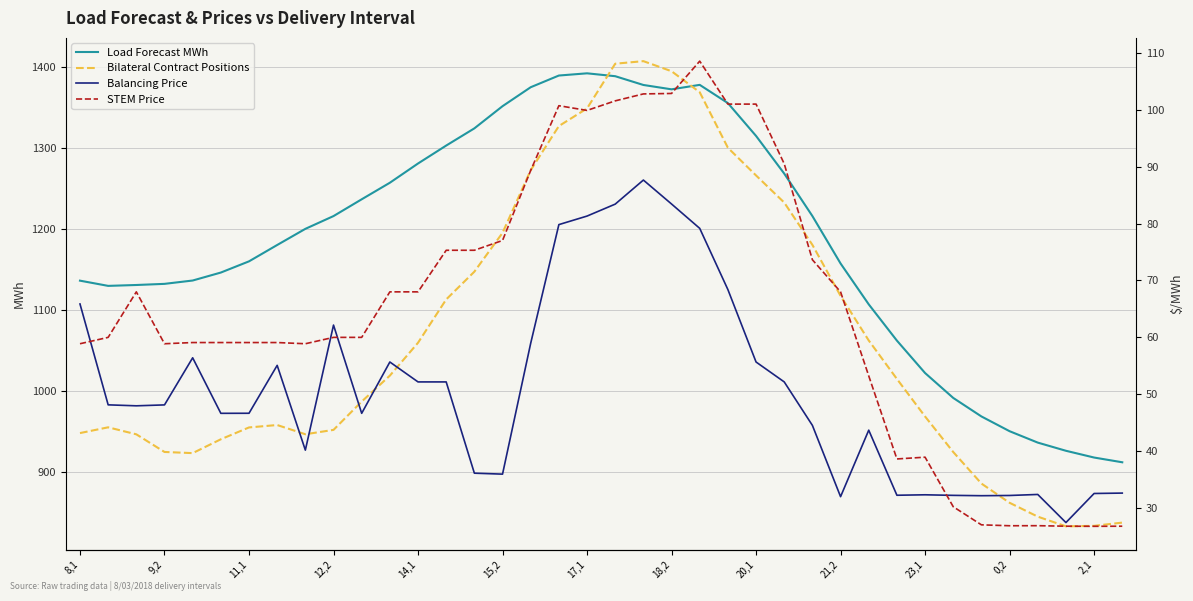

What are all the series names shown in the legend?

Load Forecast MWh, Bilateral Contract Positions, Balancing Price, STEM Price